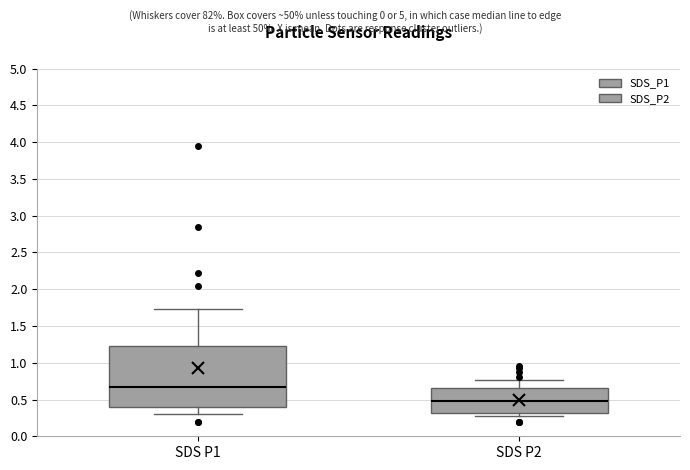

Comparing the boxes themselves (not the whiskers), which one is the tallest?

SDS P1